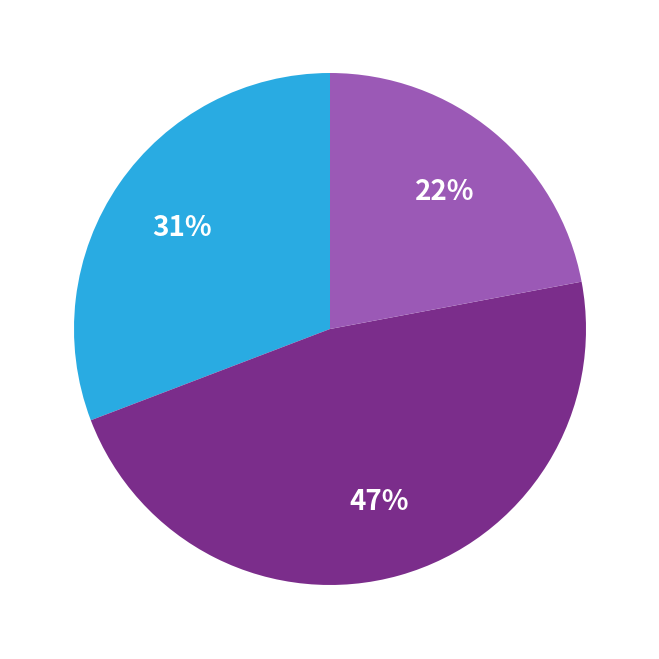

To the nearest percent, what is the average slice percentage?

33%